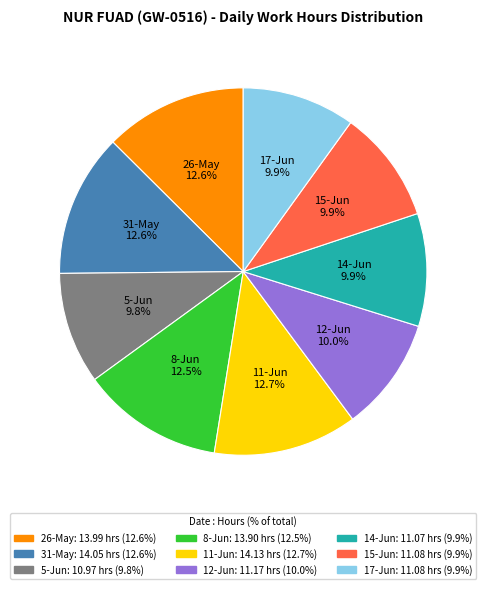

Approximately how many times larger is the value at 31-May compared to 26-May?

1.0